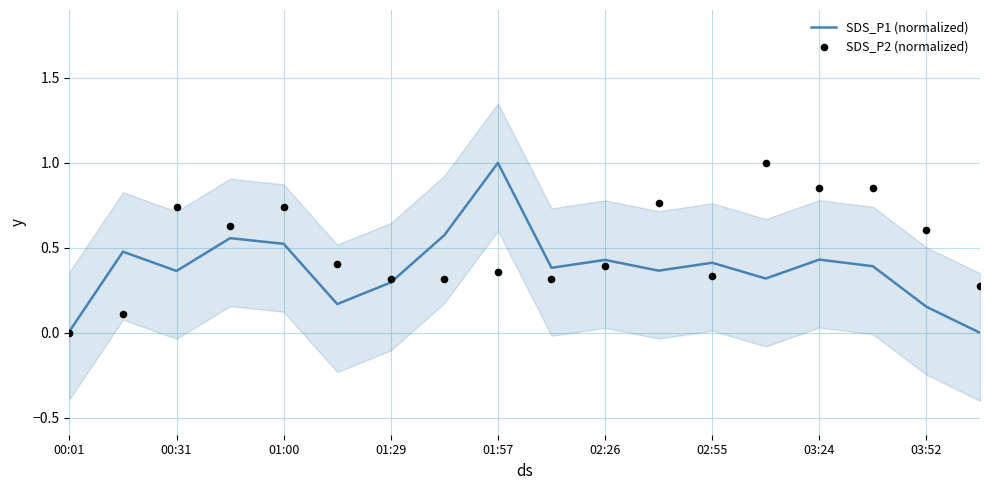

The SDS_P1 (normalized) series shows 0.5 at 01:00. True or false?

True